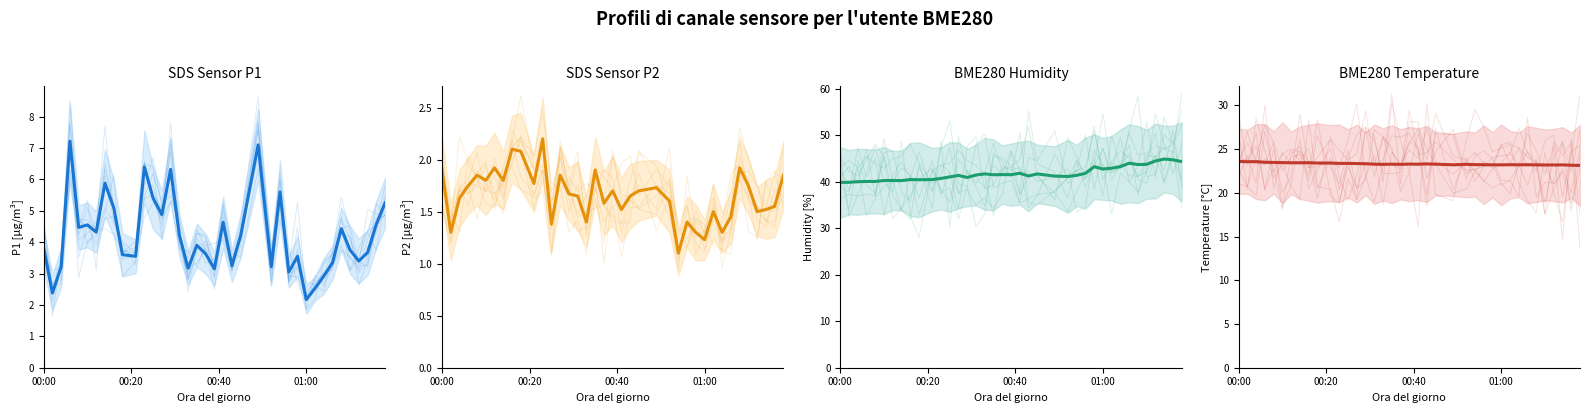

What is the maximum value shown in the chart?

44.9